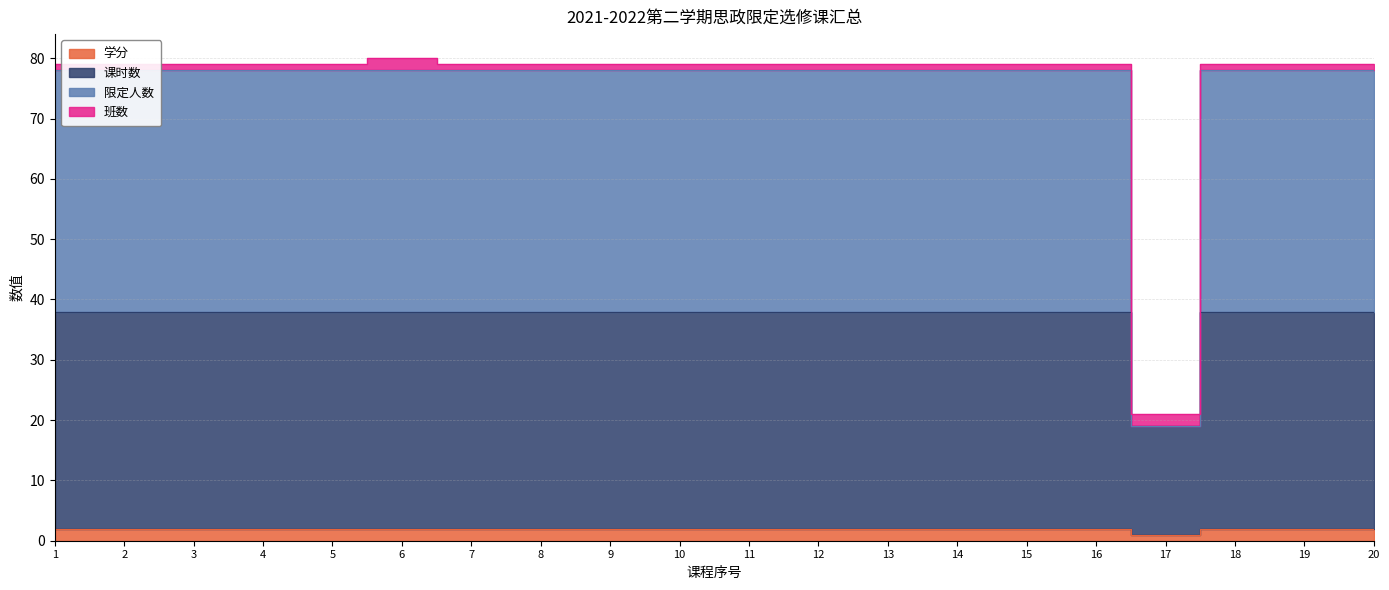

Which series has the largest total across all categories?

限定人数